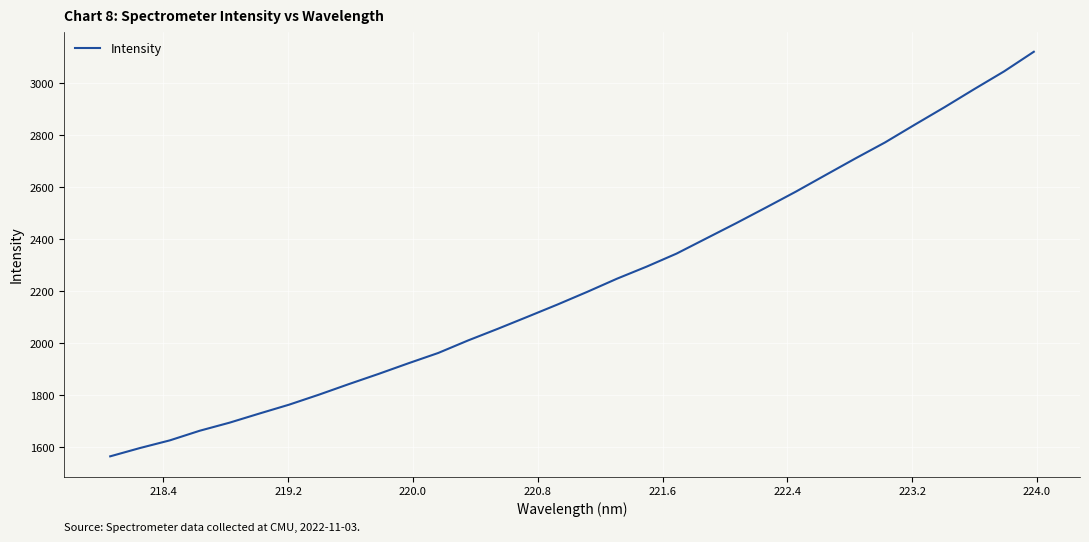

What is the maximum value shown in the chart?

3121.5